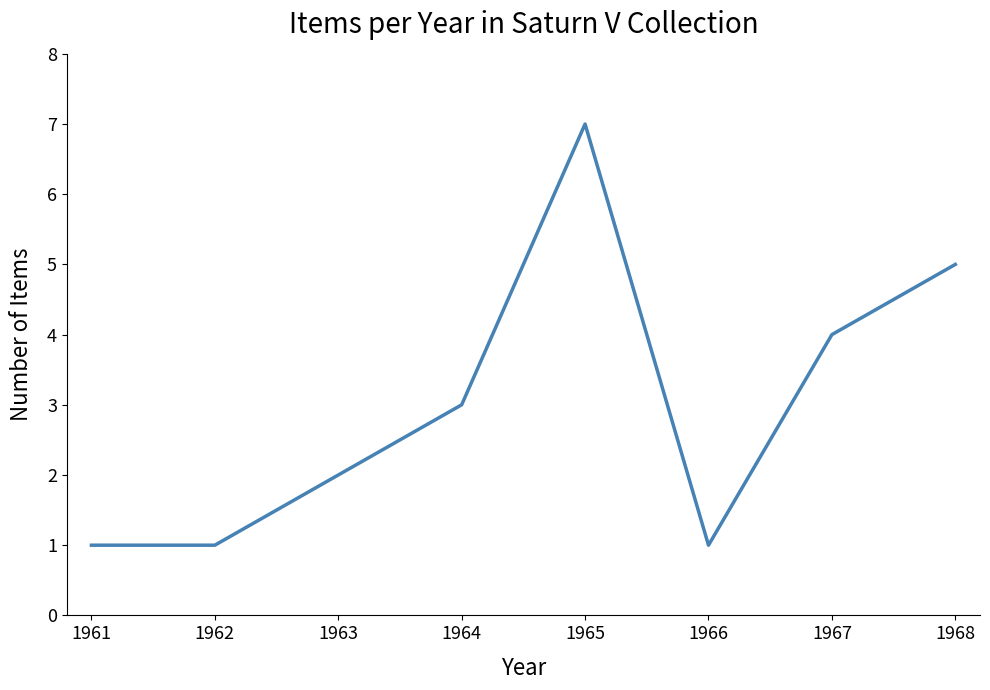

Where is the first local maximum?

1965